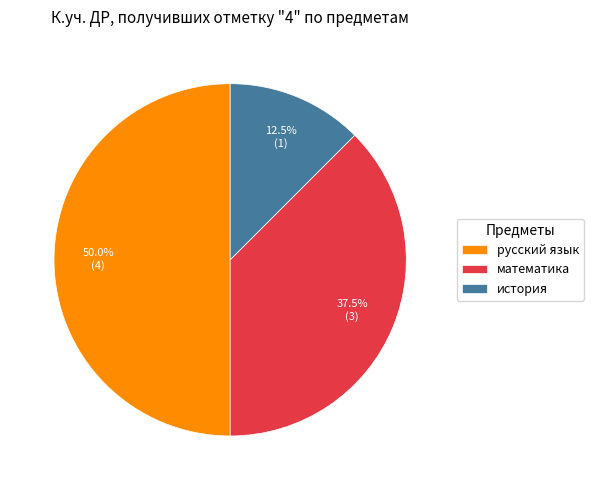

To the nearest percent, what percentage of the pie is русский язык?

50%